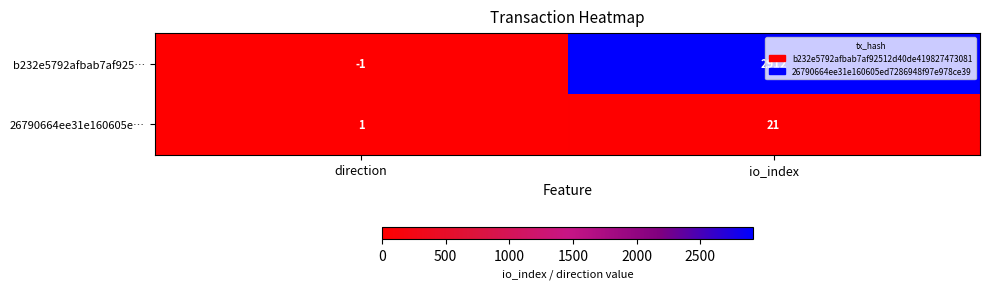

What is the average value of the 26790664ee31e160605e… series?

11